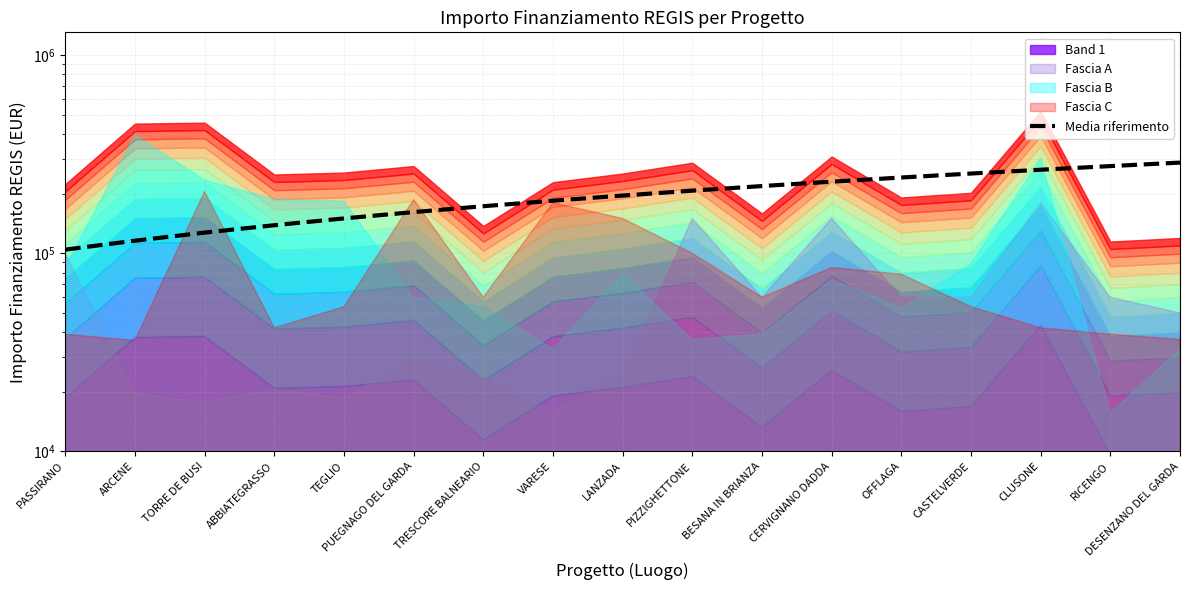

Reading right to left, extract all data points from this chart.

287055.2	275638.3	264221.3	252804.3	241387.3	229970.4	218553.4	207136.4	195719.5	184302.5	172885.5	161468.6	150051.6	138634.6	127217.7	115800.7	104383.7